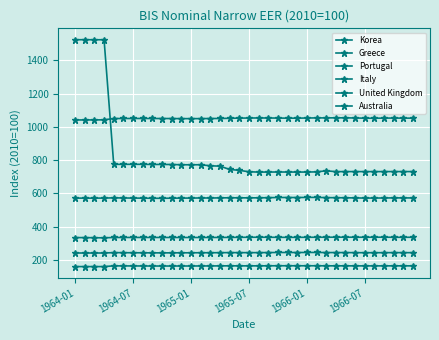

What is the maximum value for Italy?

336.5